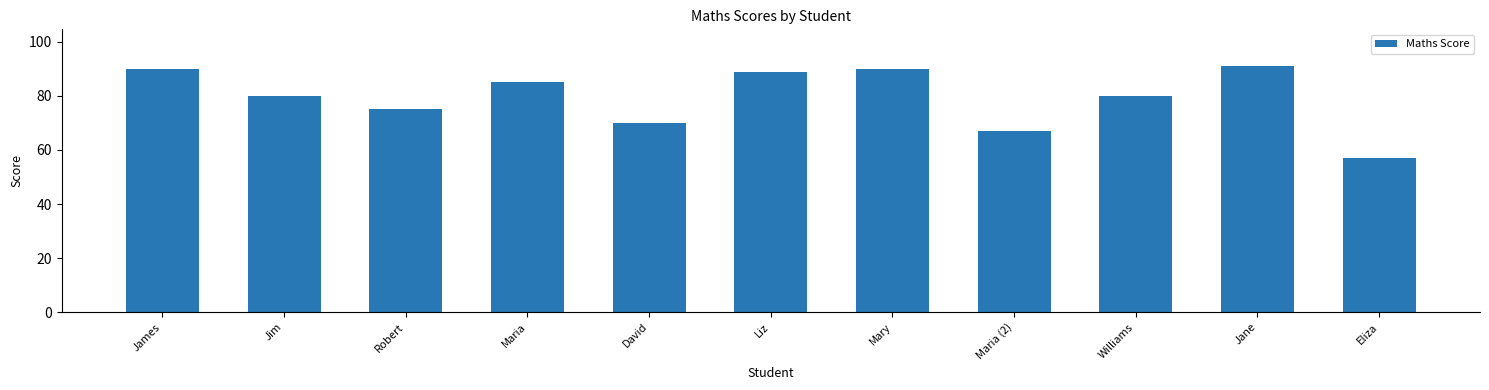

Reading left to right, transcribe all the data shown in this chart.

90	80	75	85	70	89	90	67	80	91	57